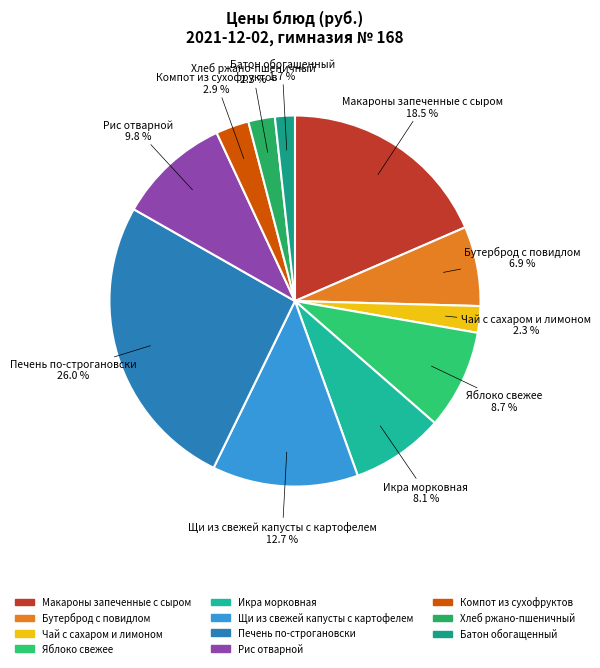

How many segments does this pie chart have?

11